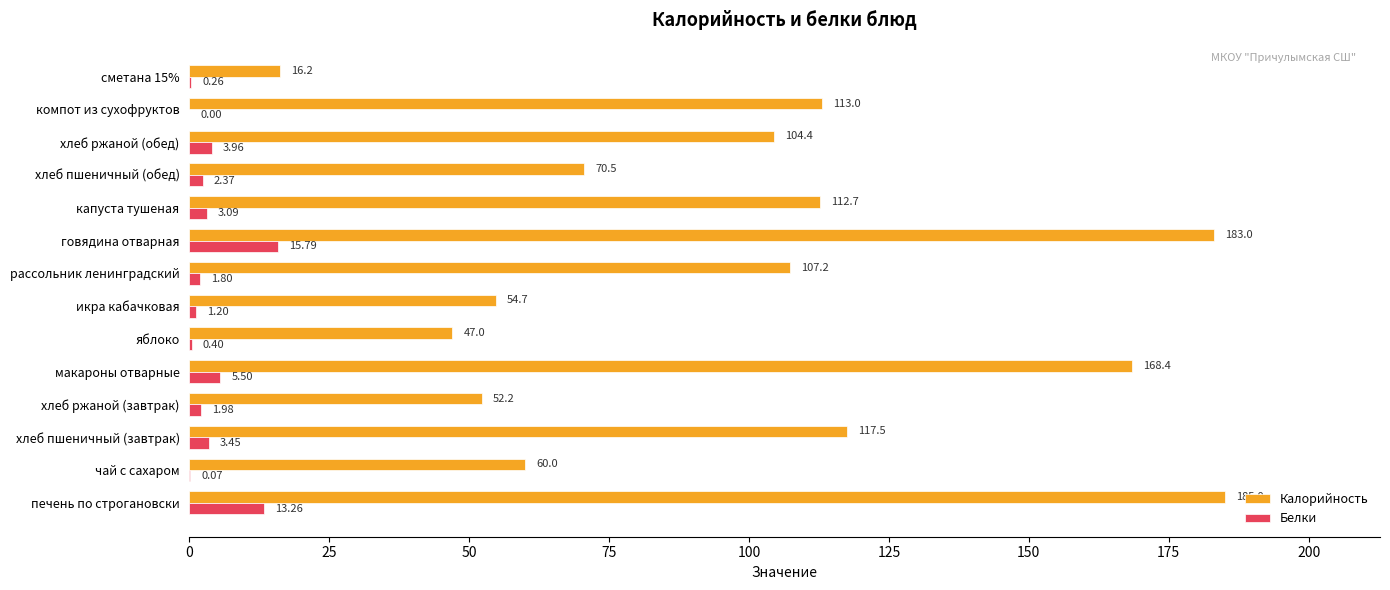

At which category is the sum across all series the highest?

говядина отварная